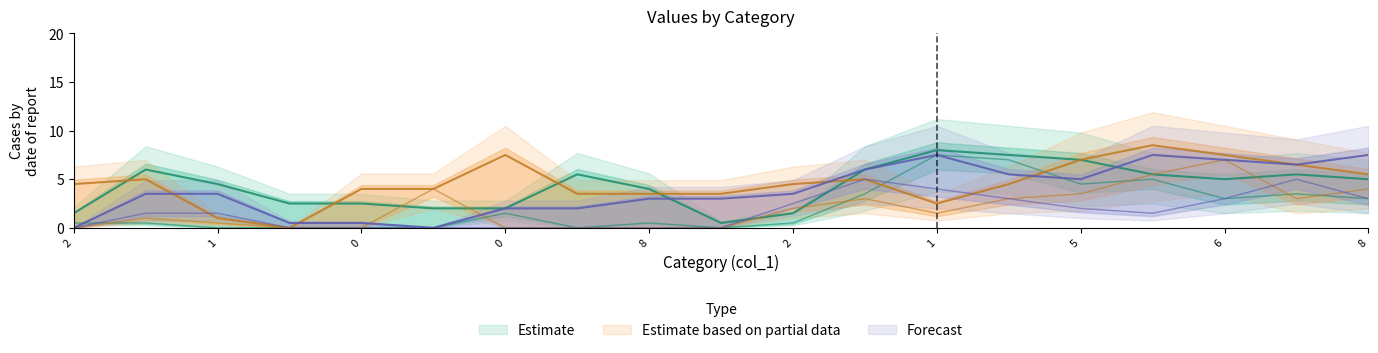

Is the value of col_8 at 6 greater than the value of col_6 at 0?

Yes